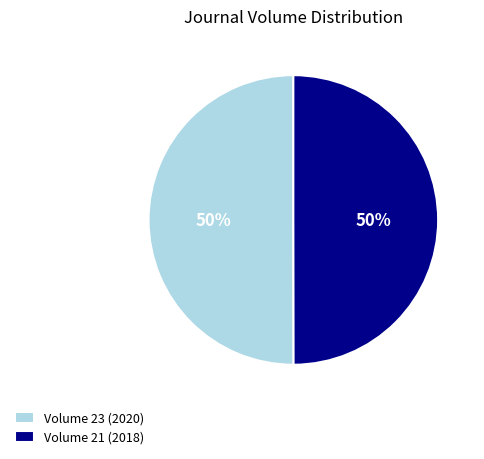

Is it true that Volume 23 (2020) is 40% of the pie?

False